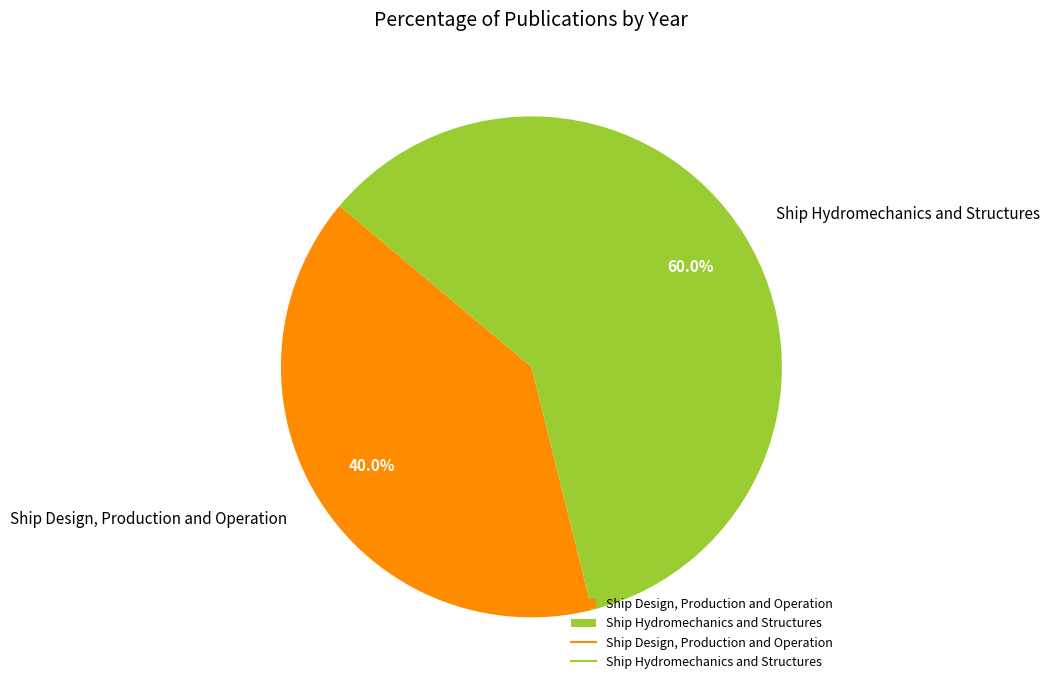

Rank the categories by value from highest to lowest.

Ship Hydromechanics and Structures, Ship Design, Production and Operation